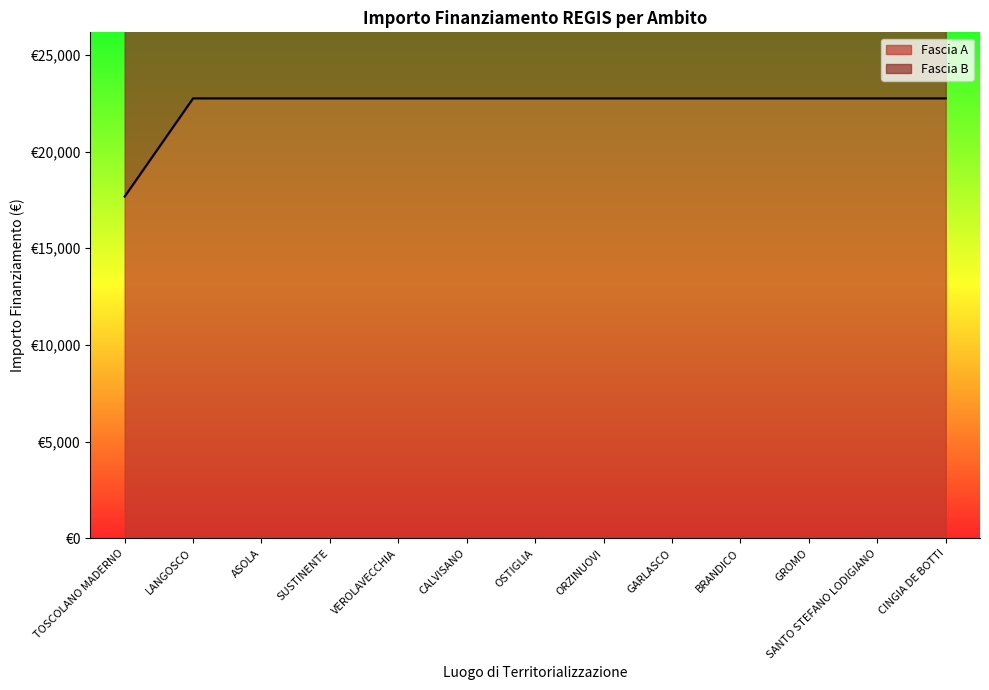

At which label is the value closest to 20212?

TOSCOLANO MADERNO